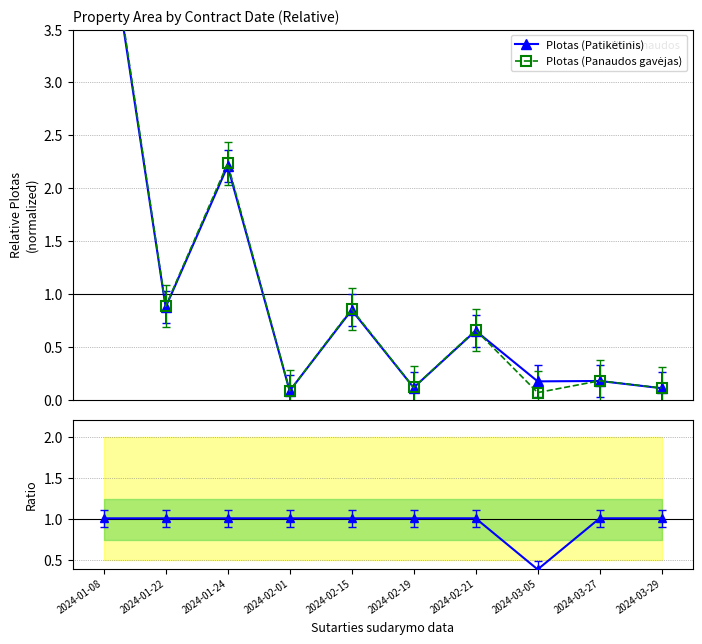

What is the difference between the highest and lowest values at 2024-02-15?

0.2